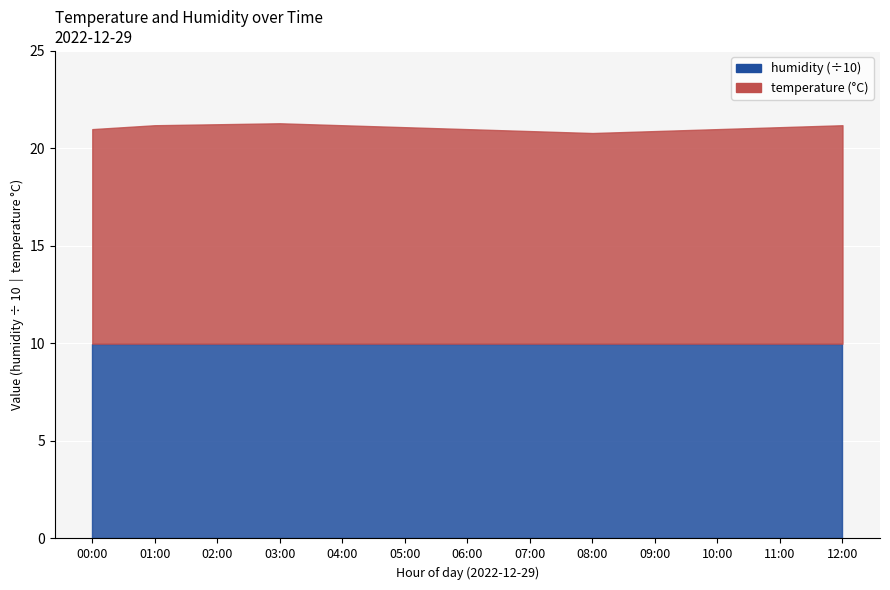

What is the sum of the humidity values at 02:00 and 06:00?

199.4